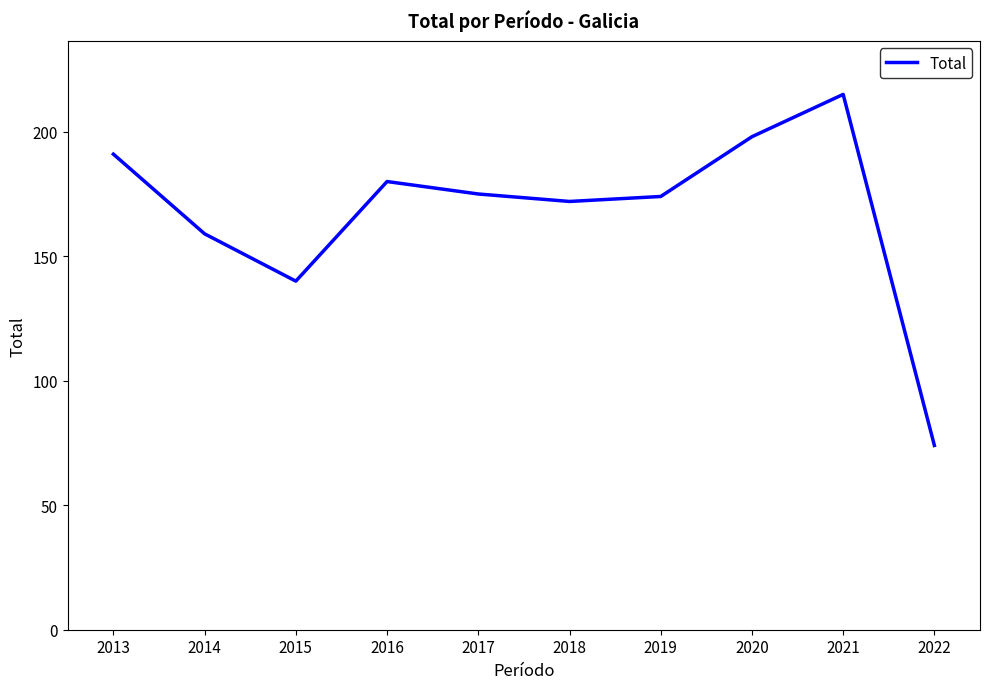

What is the sum of the values at 2020 and 2013?

389